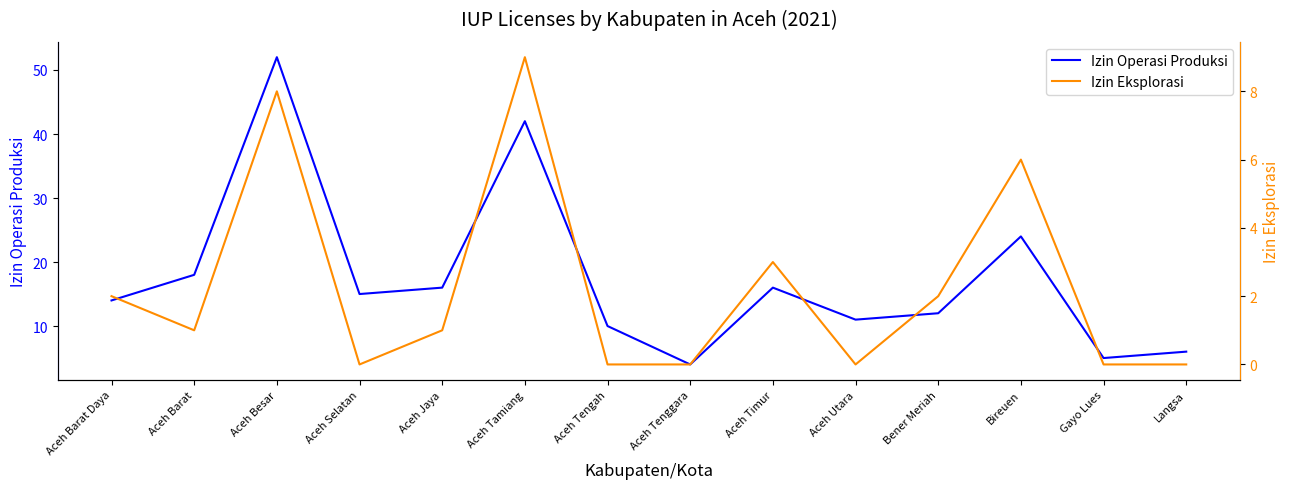

Where does the Izin Operasi Produksi series first go above 15?

Aceh Barat